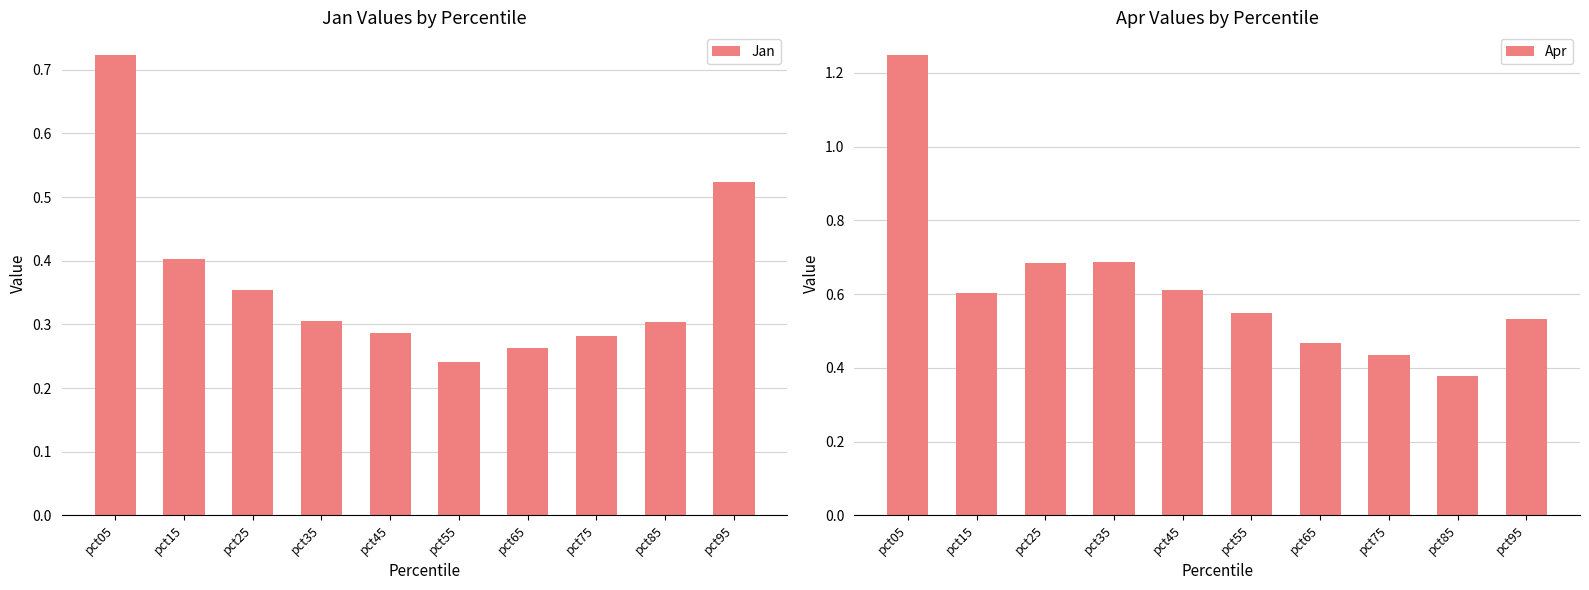

How many groups of bars are there?

10